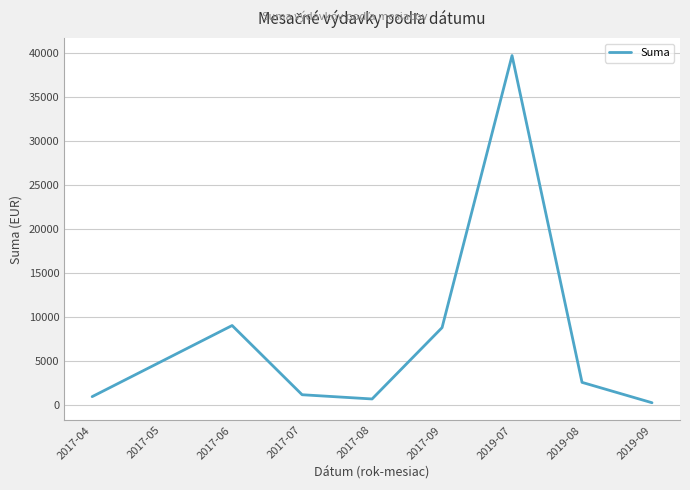

What is the change in value from 2017-05 to 2017-06?

+4040.8